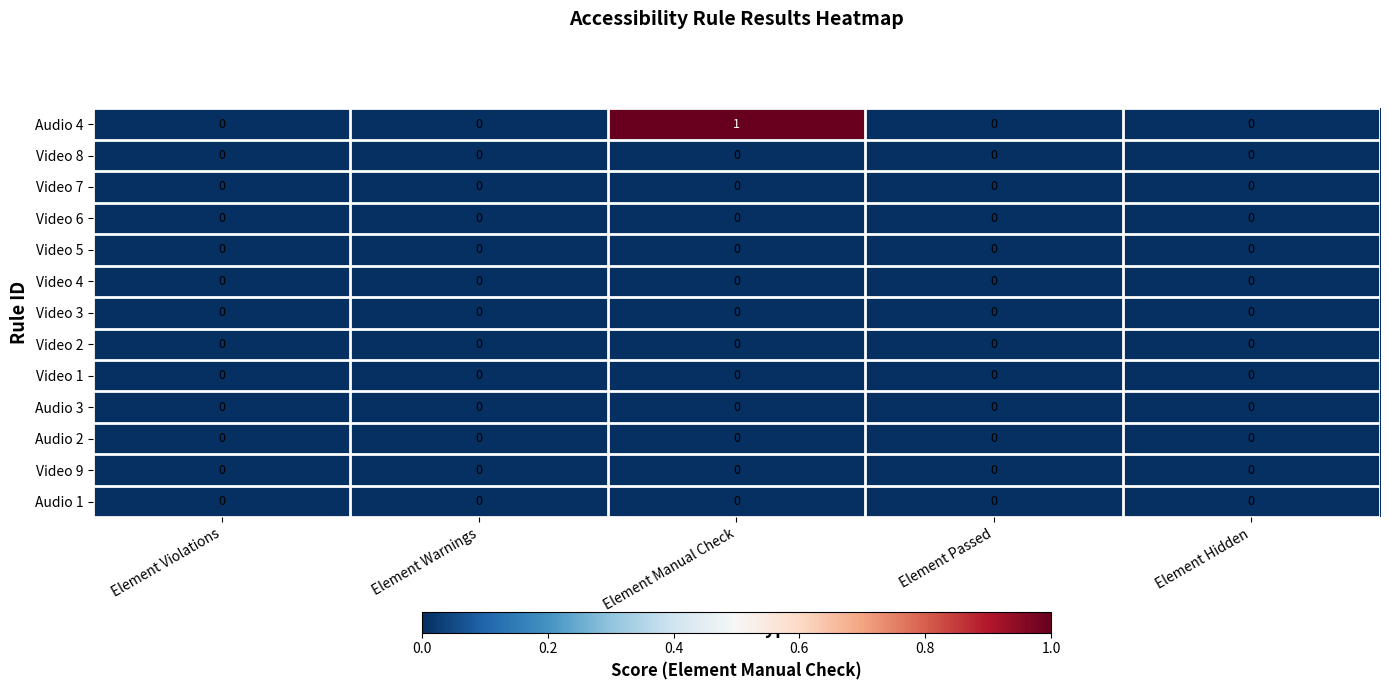

The Video 4 series shows 0 at Element Hidden. True or false?

True